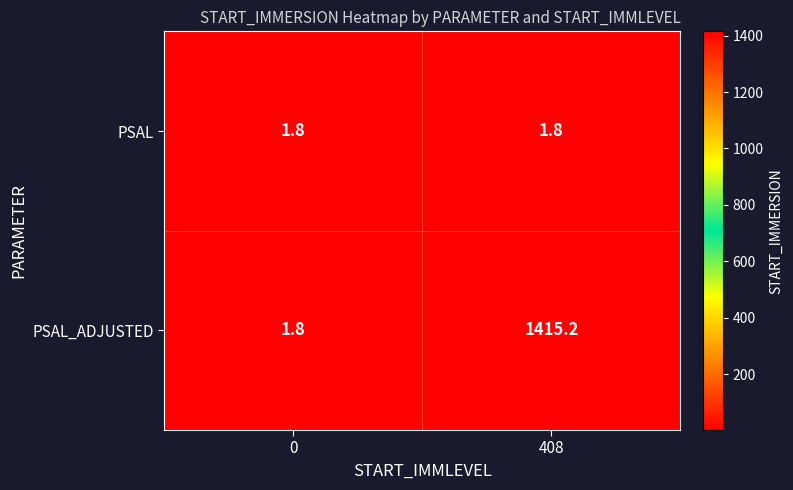

Read the PSAL_ADJUSTED value at 0.

1.8